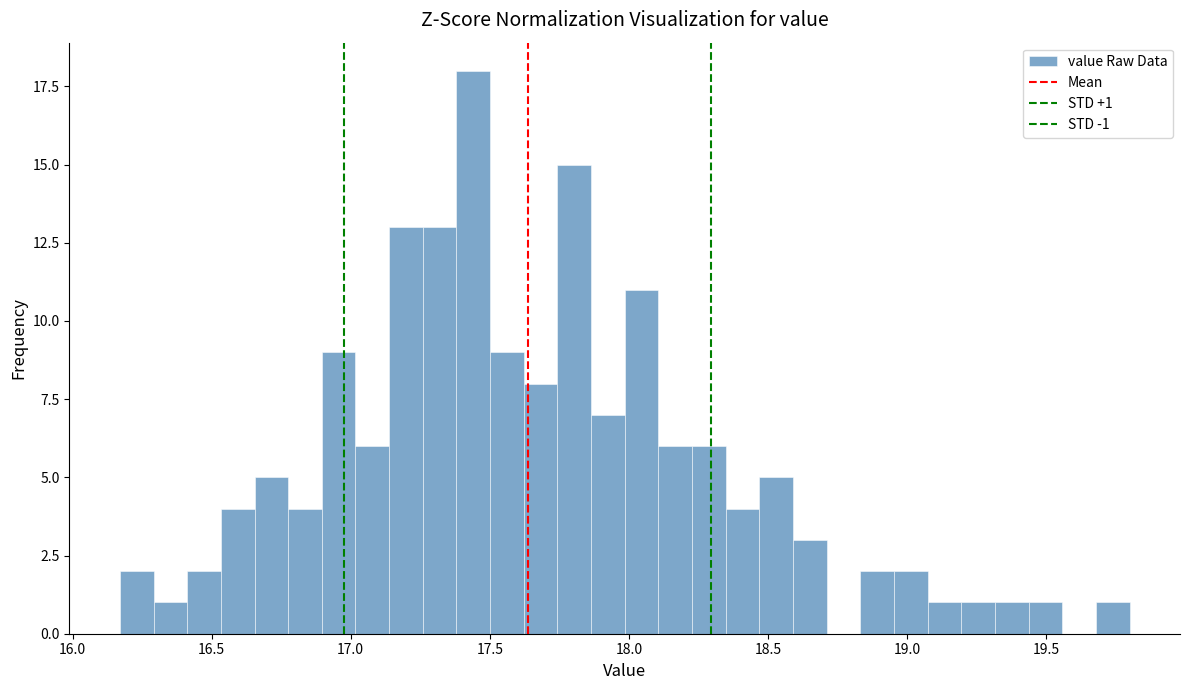

Around what value on the x-axis is the tallest bar? Give the approximate position of its centre, as read against the axis.

17.45